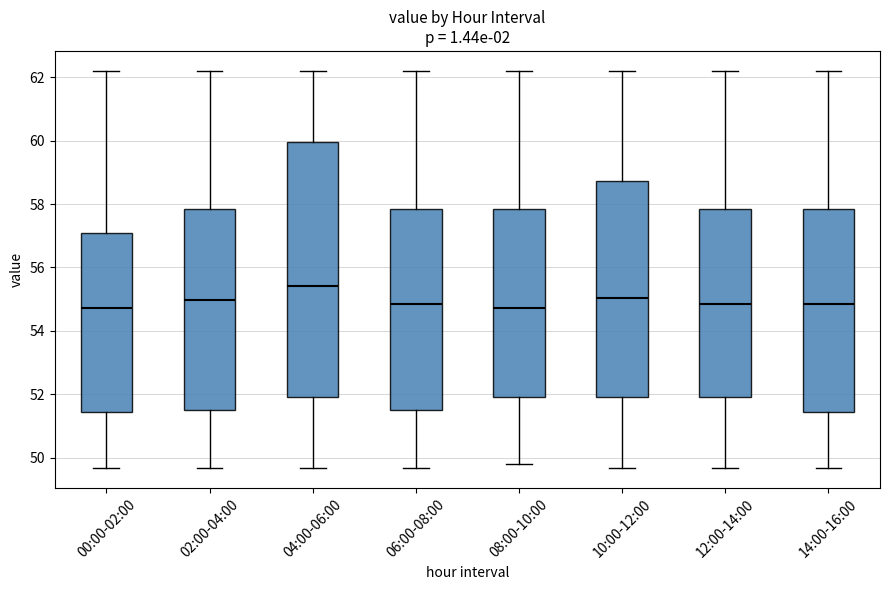

Where is the lower edge of the box for 04:00-06:00 on the y-axis? The values are not printed on the chart, so give them approximately, as read against the axis.

52.0